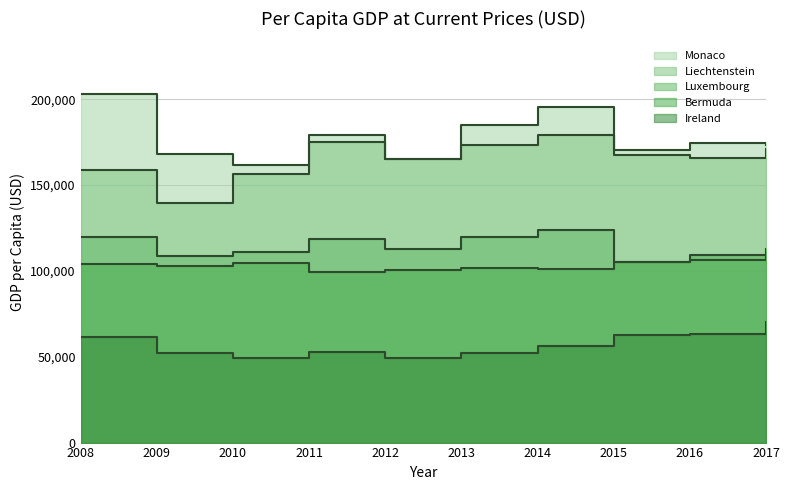

What is the greatest value displayed?

203275.3